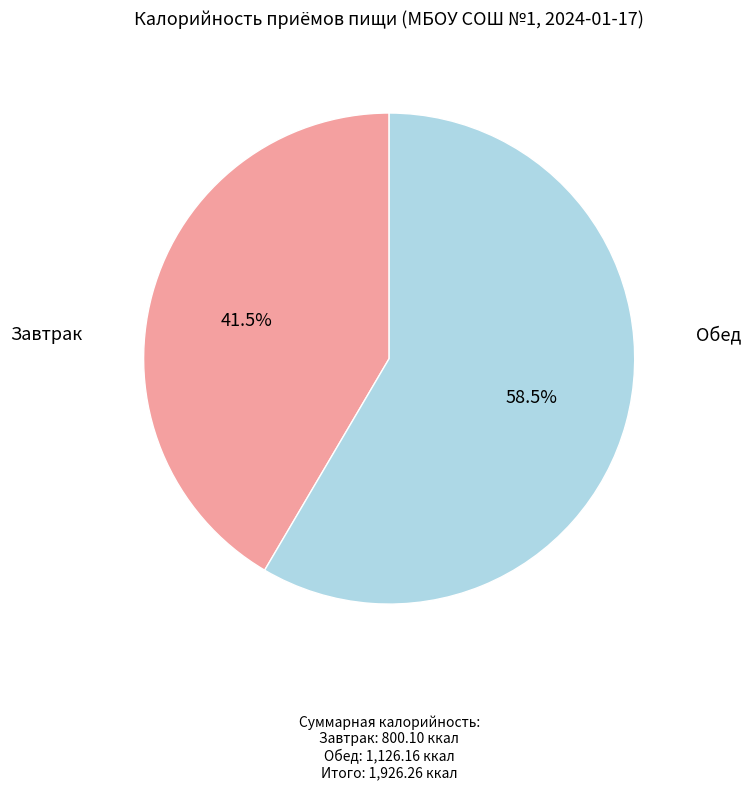

Does any single category account for the majority?

Yes